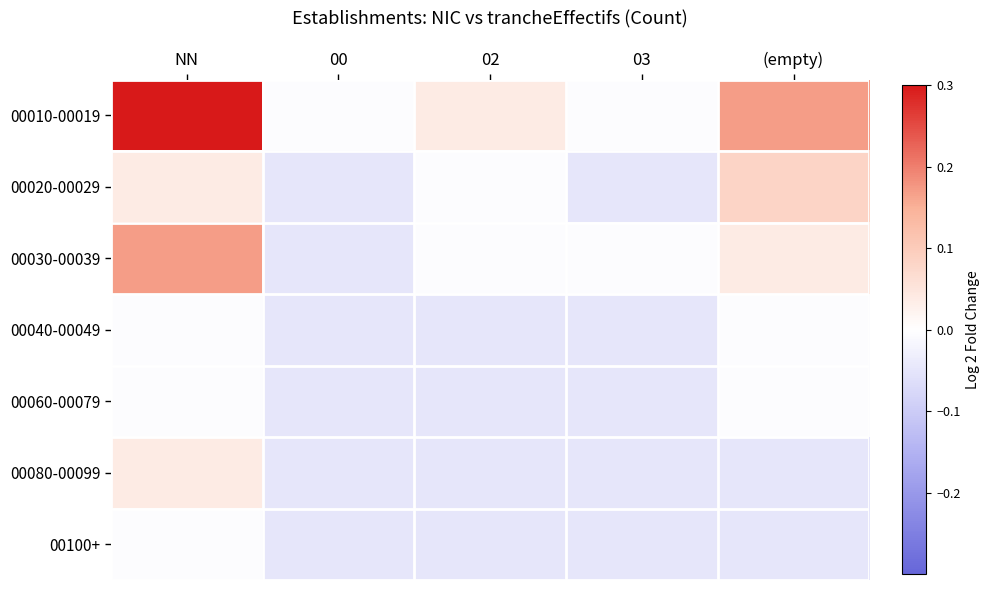

At which category does the chart reach its minimum across all series?

00